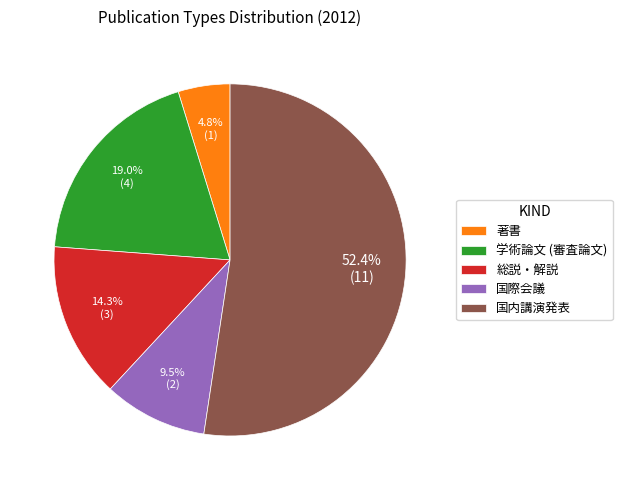

Which slice is the smallest?

著書